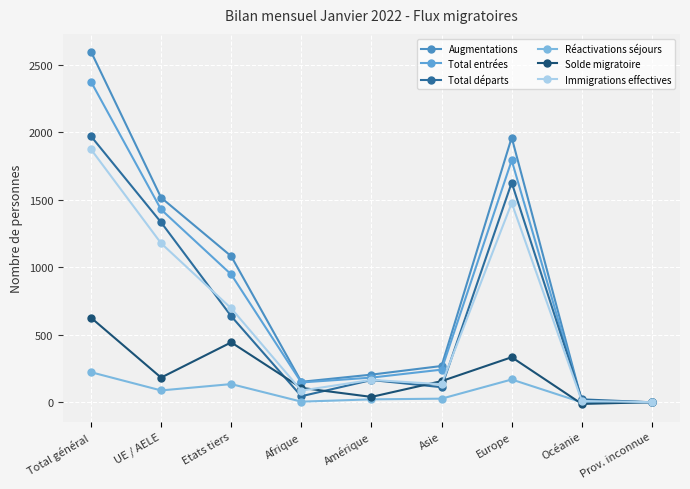

At how many categories does at least one series exceed 2184?

1